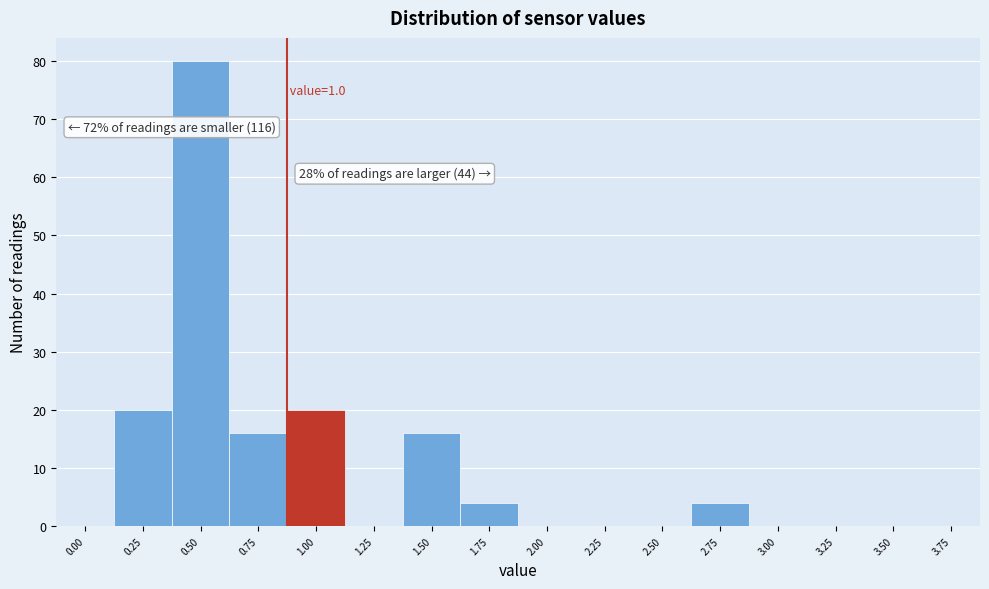

Reading left to right, list all the values displayed in this chart.

0.00=0	0.25=20	0.50=80	0.75=16	1.00=20	1.25=0	1.50=16	1.75=4	2.00=0	2.25=0	2.50=0	2.75=4	3.00=0	3.25=0	3.50=0	3.75=0